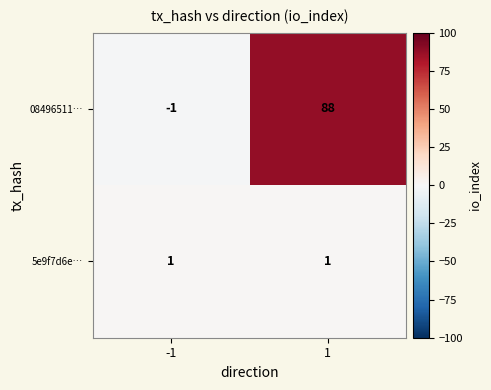

Is the value of 08496511… at 1 greater than the value of 5e9f7d6e… at -1?

Yes